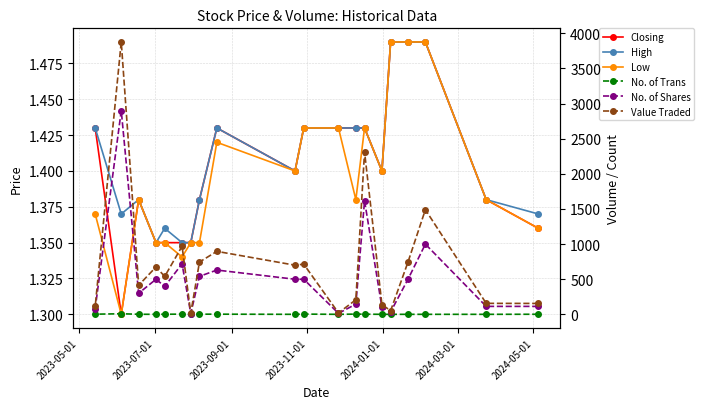

How many categories are shown in the chart?

20